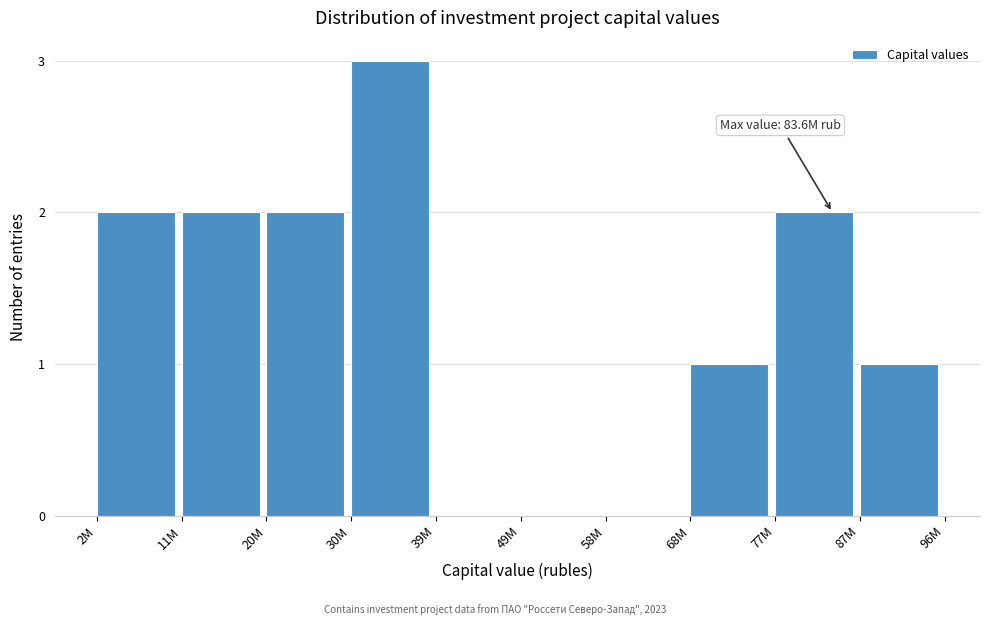

Reading left to right, extract all data points from this chart.

2M=2	11M=2	20M=2	30M=3	39M=0	49M=0	58M=0	68M=1	77M=2	87M=1